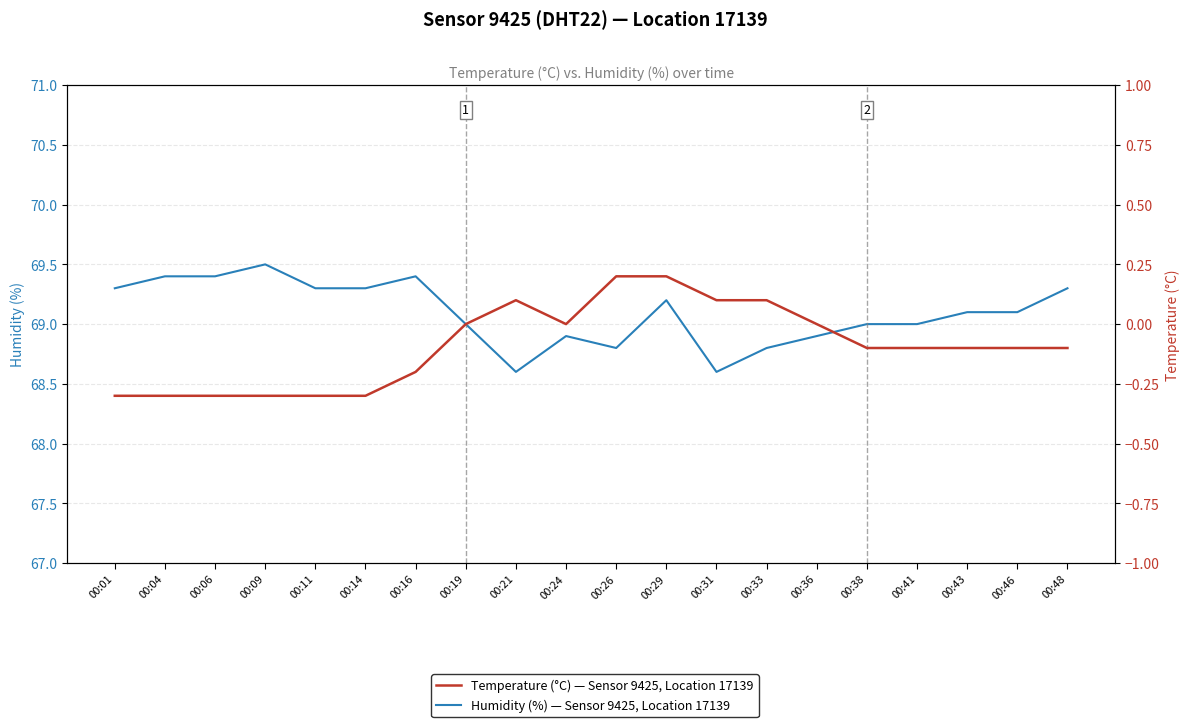

Reading left to right, list all the values displayed in this chart.

Humidity (%) — Sensor 9425, Location 17139: 69.3	69.4	69.4	69.5	69.3	69.3	69.4	69.0	68.6	68.9	68.8	69.2	68.6	68.8	68.9	69.0	69.0	69.1	69.1	69.3
Temperature (°C) — Sensor 9425, Location 17139: -0.3	-0.3	-0.3	-0.3	-0.3	-0.3	-0.2	0.0	0.1	0.0	0.2	0.2	0.1	0.1	0.0	-0.1	-0.1	-0.1	-0.1	-0.1